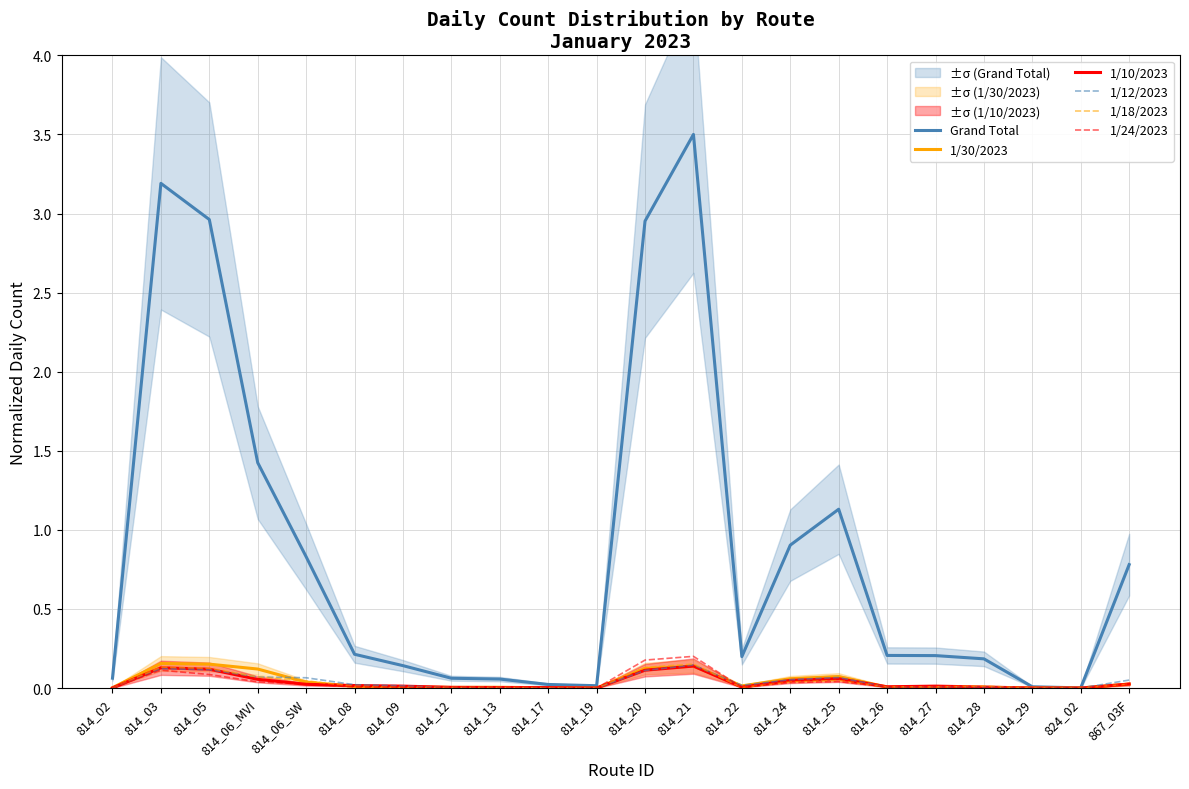

Does the chart have visible grid lines?

Yes